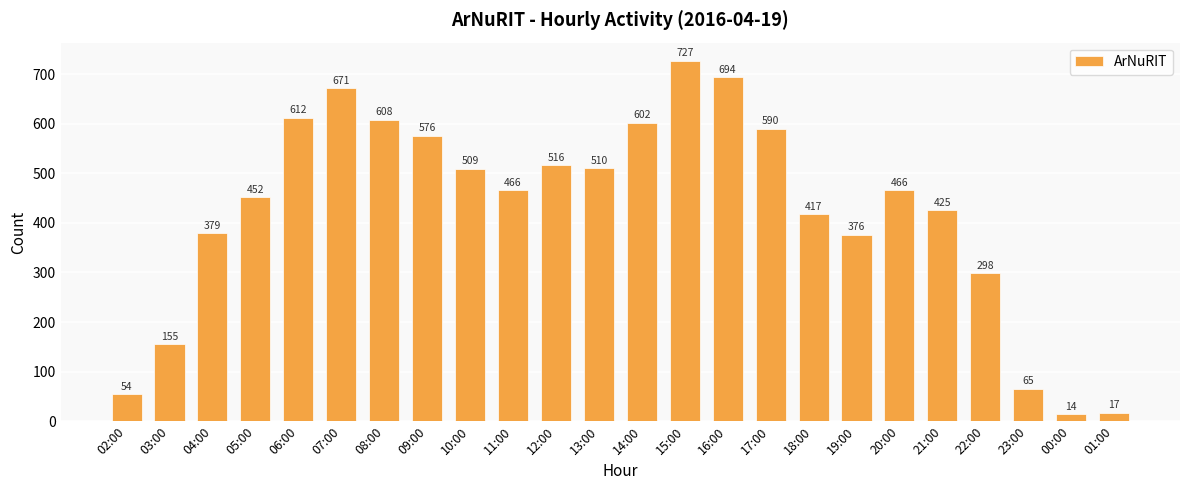

At which category does the chart reach its minimum across all series?

00:00